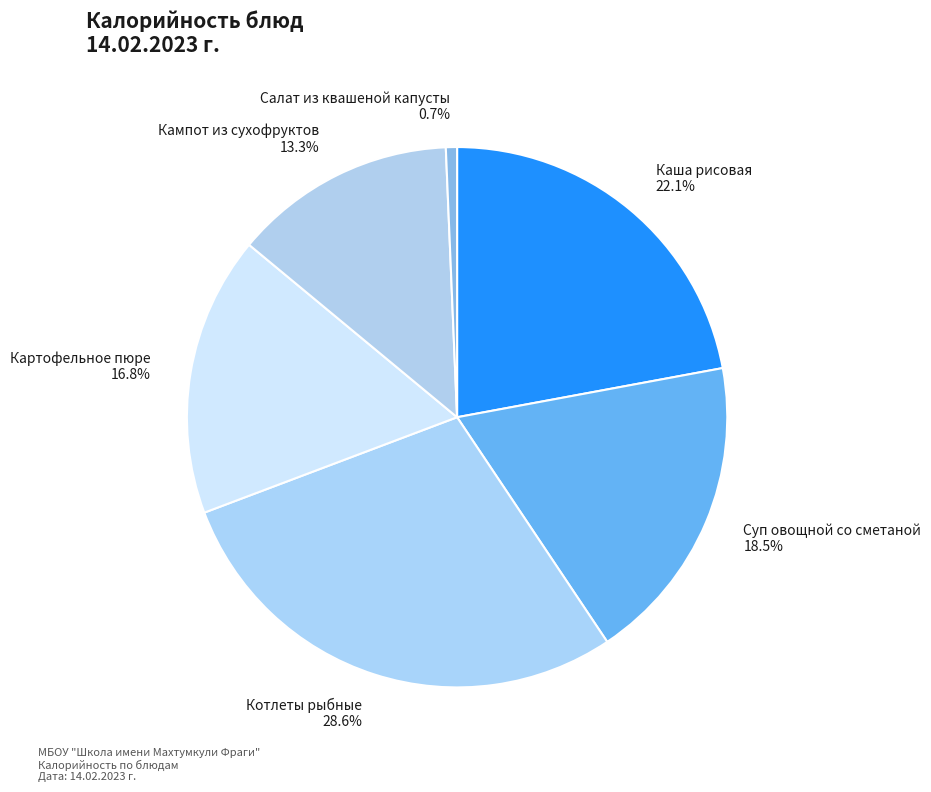

To the nearest percent, what is the average slice percentage?

17%